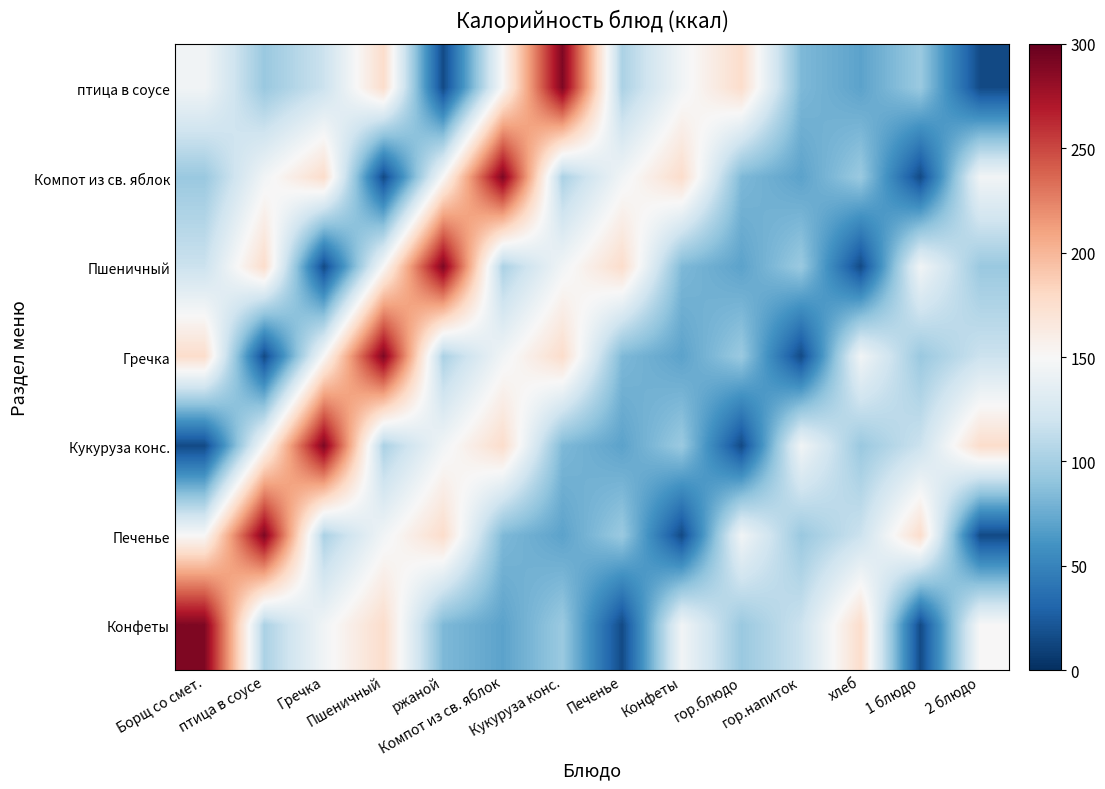

What is the greatest value displayed?

290.0